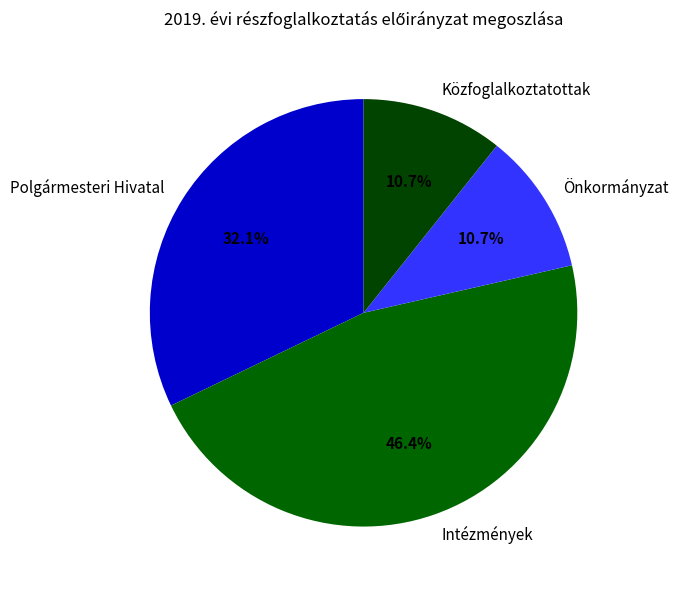

Count the number of slices in the pie.

4